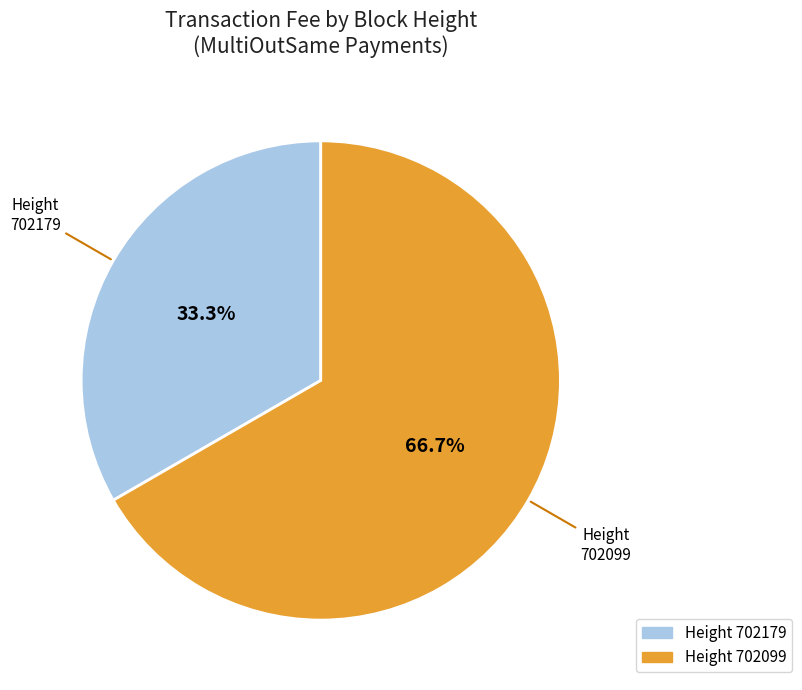

How many slices are in this pie chart?

2